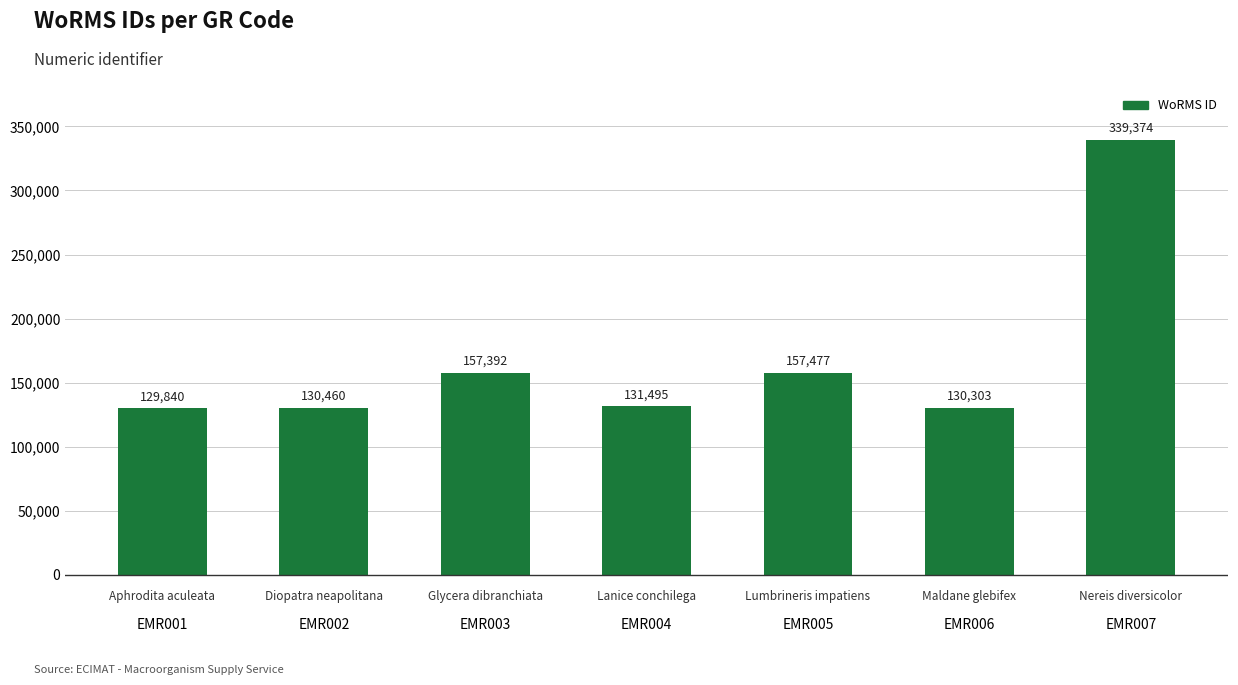

What is the average value?

168049